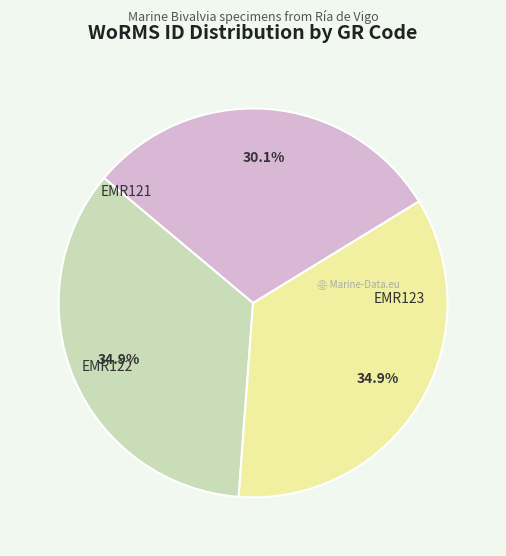

Is there a majority slice in this chart?

No